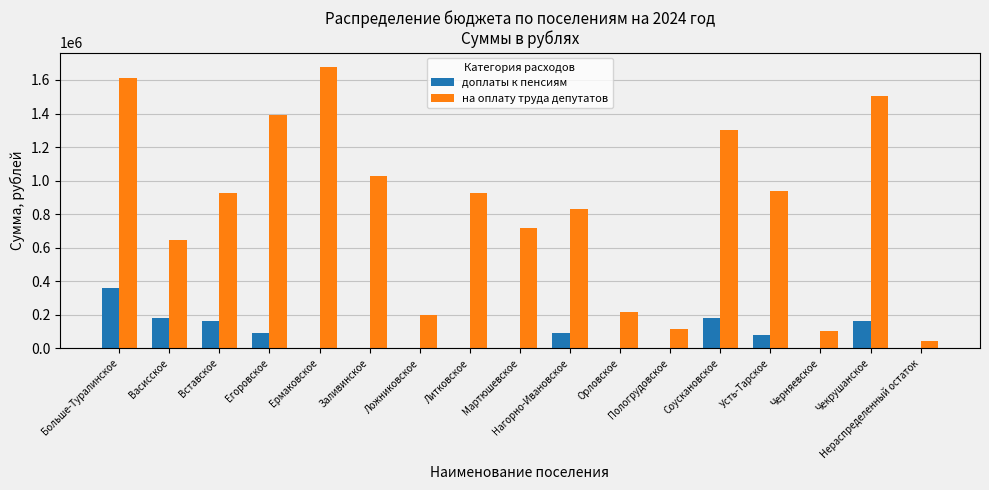

The value of на оплату труда депутатов at Соускановское is 865637.6. True or false?

False